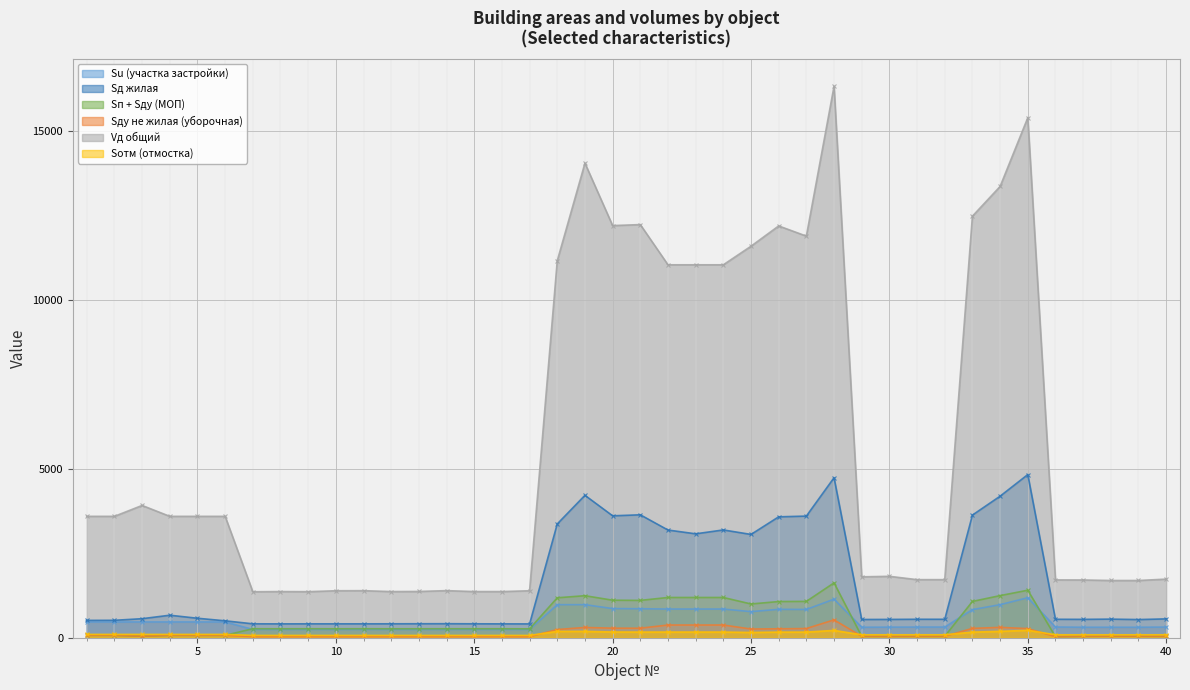

True or false: Sд жилая and Sду не жилая (уборочная) cross at least once.

False